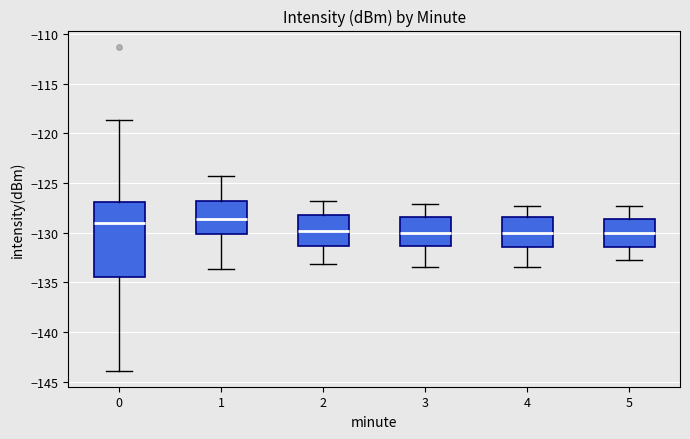

Which box is the tallest, from its lower edge to its upper edge?

0